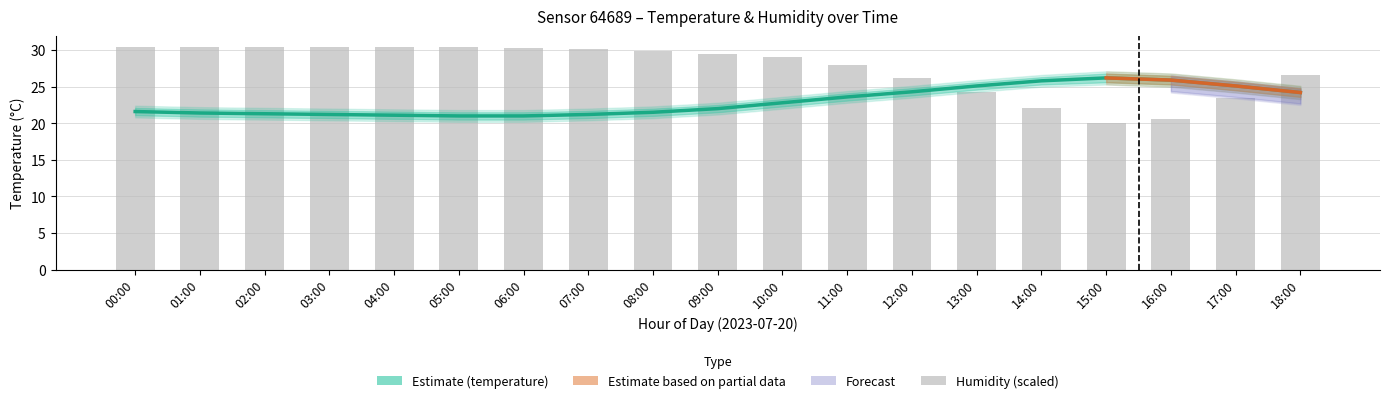

Is the value of humidity at 05:00 greater than the value of temperature at 10:00?

Yes